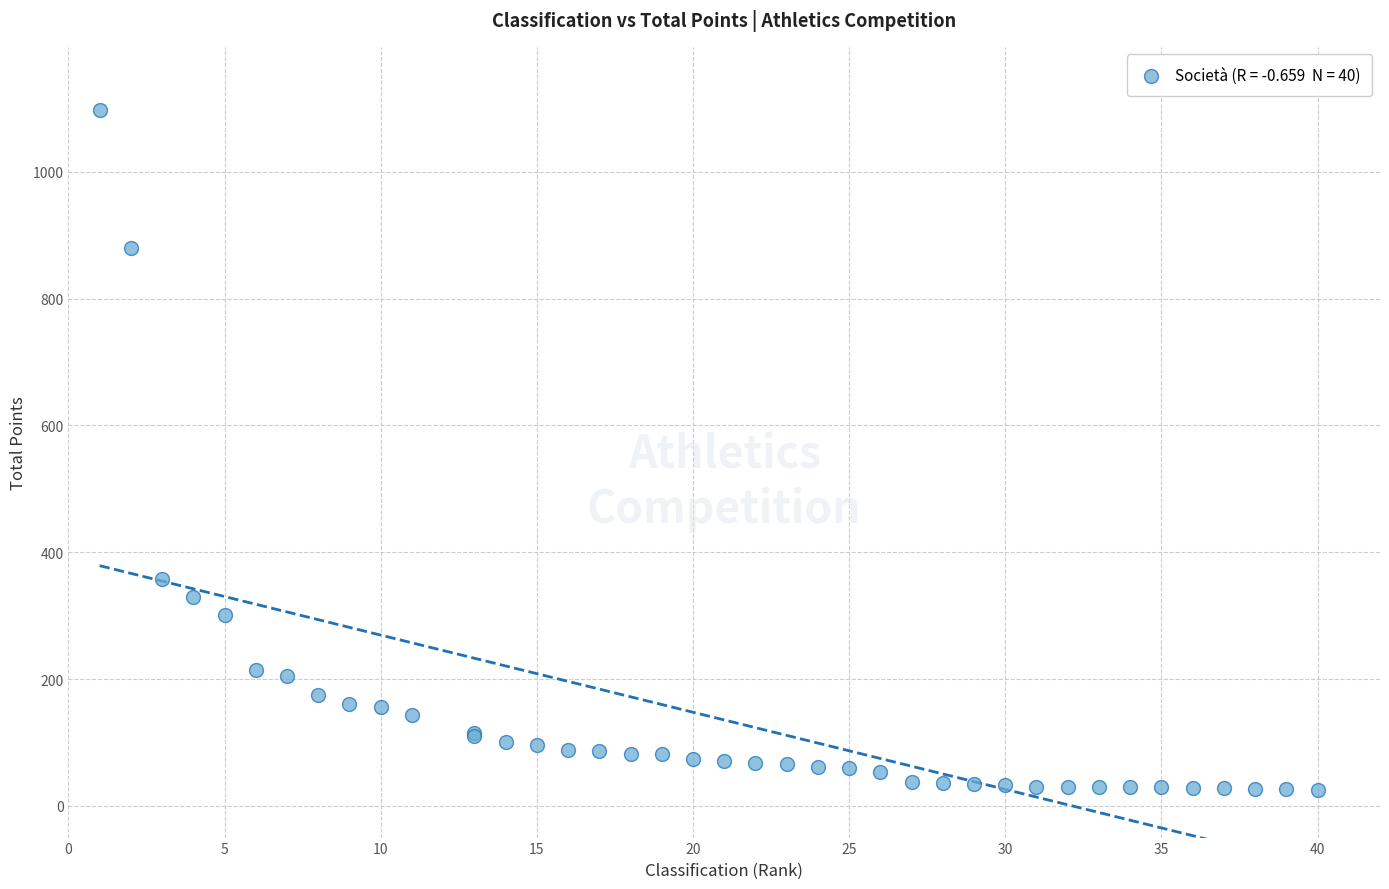

What Y value in the scatter plot is closest to 561?

357